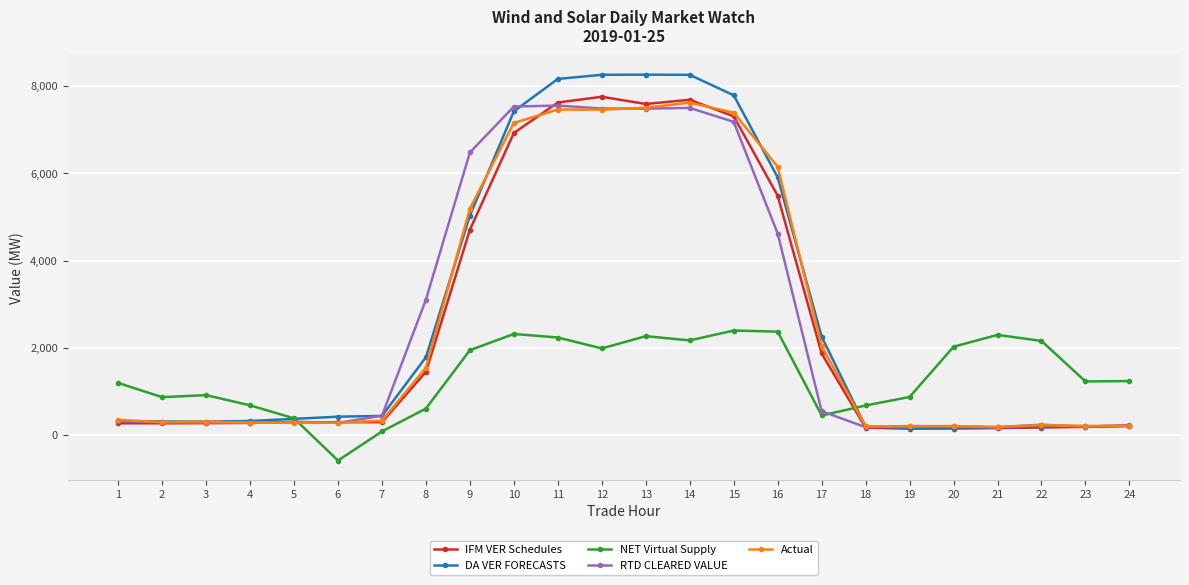

What is the difference between the maximum and second lowest values in the RTD CLEARED VALUE series?

7380.6